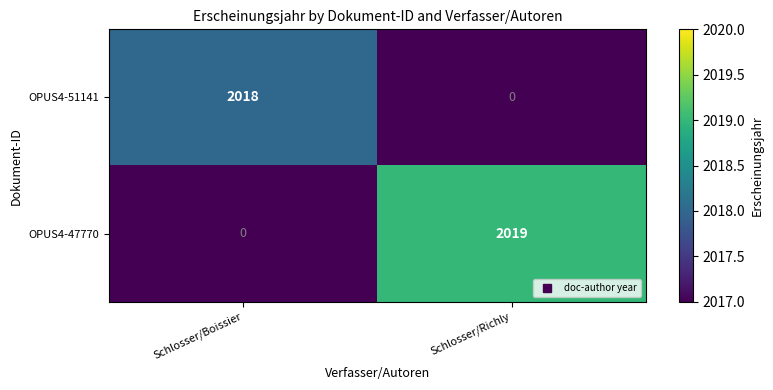

The OPUS4-47770 series shows 0 at Schlosser/Boissier. True or false?

True